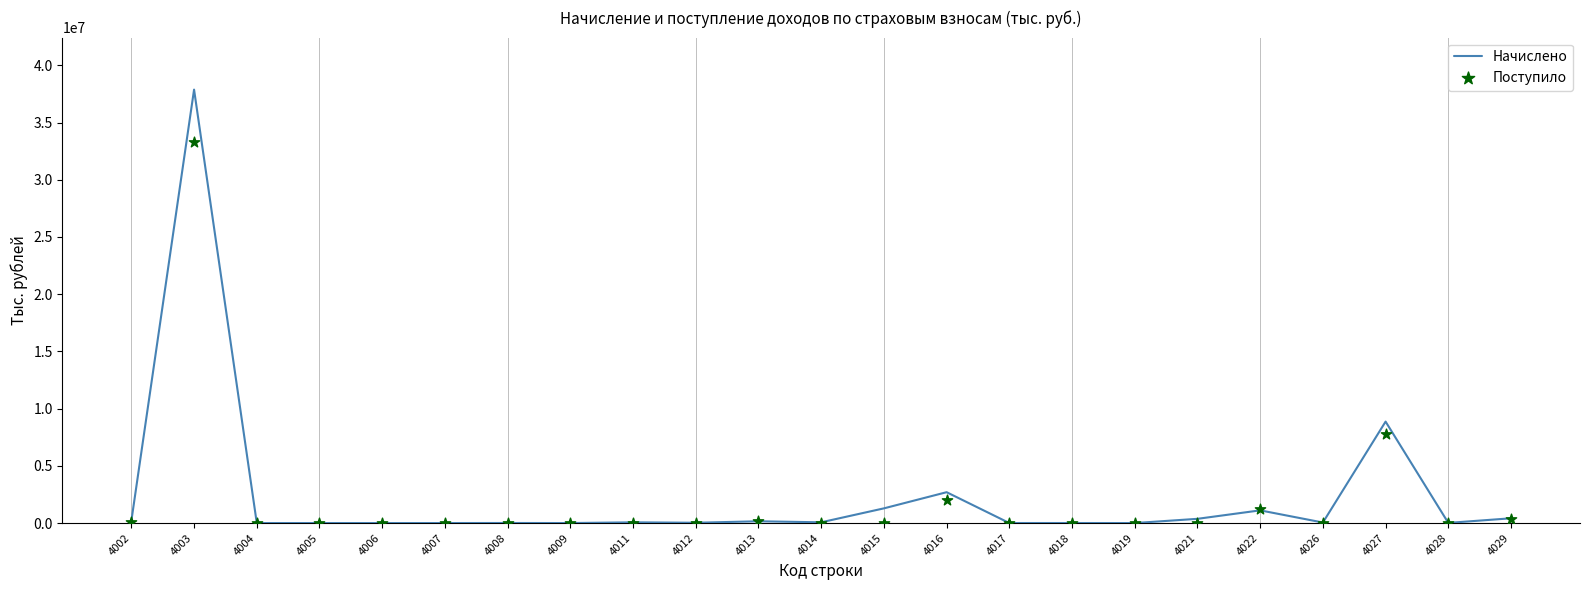

At which category is the sum across all series the highest?

4003